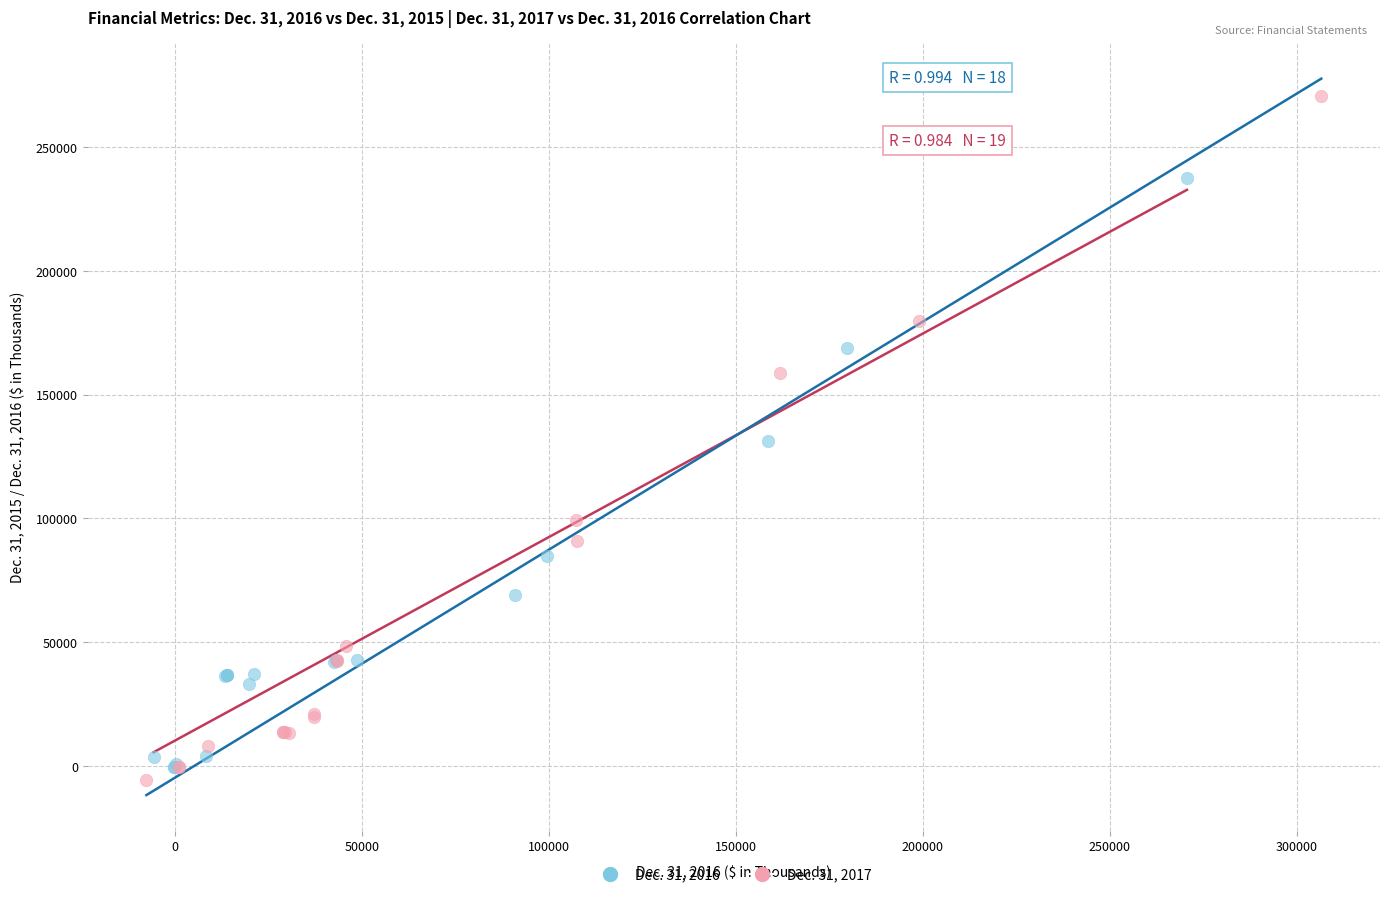

What are all the series names shown in the legend?

Dec. 31, 2016, Dec. 31, 2017